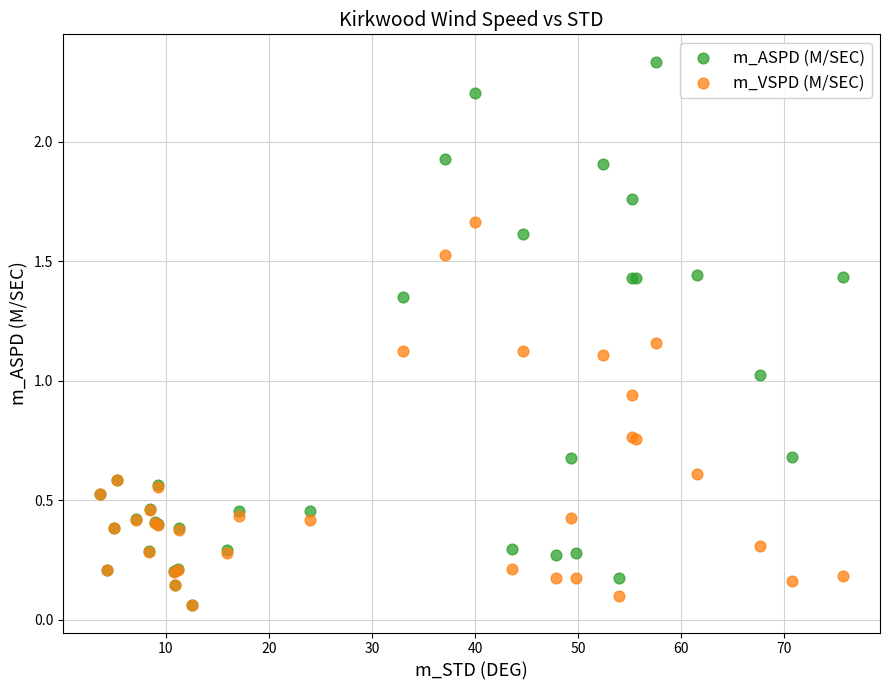

Which series reaches the maximum Y coordinate?

m_ASPD (M/SEC)